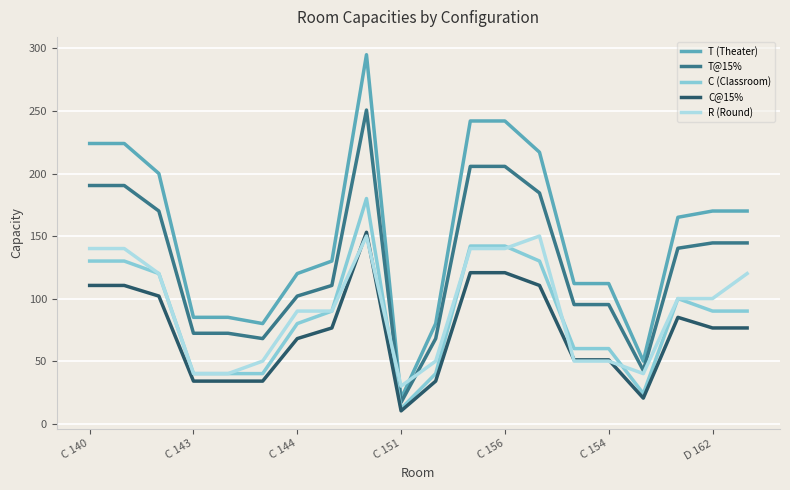

What is the highest value of the C@15% series?

153.0